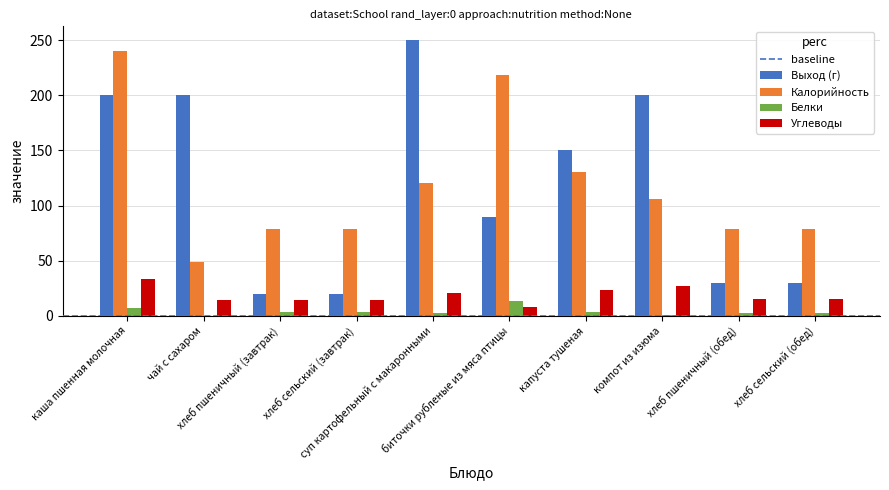

Are the bars grouped side by side (vs. stacked)?

Yes